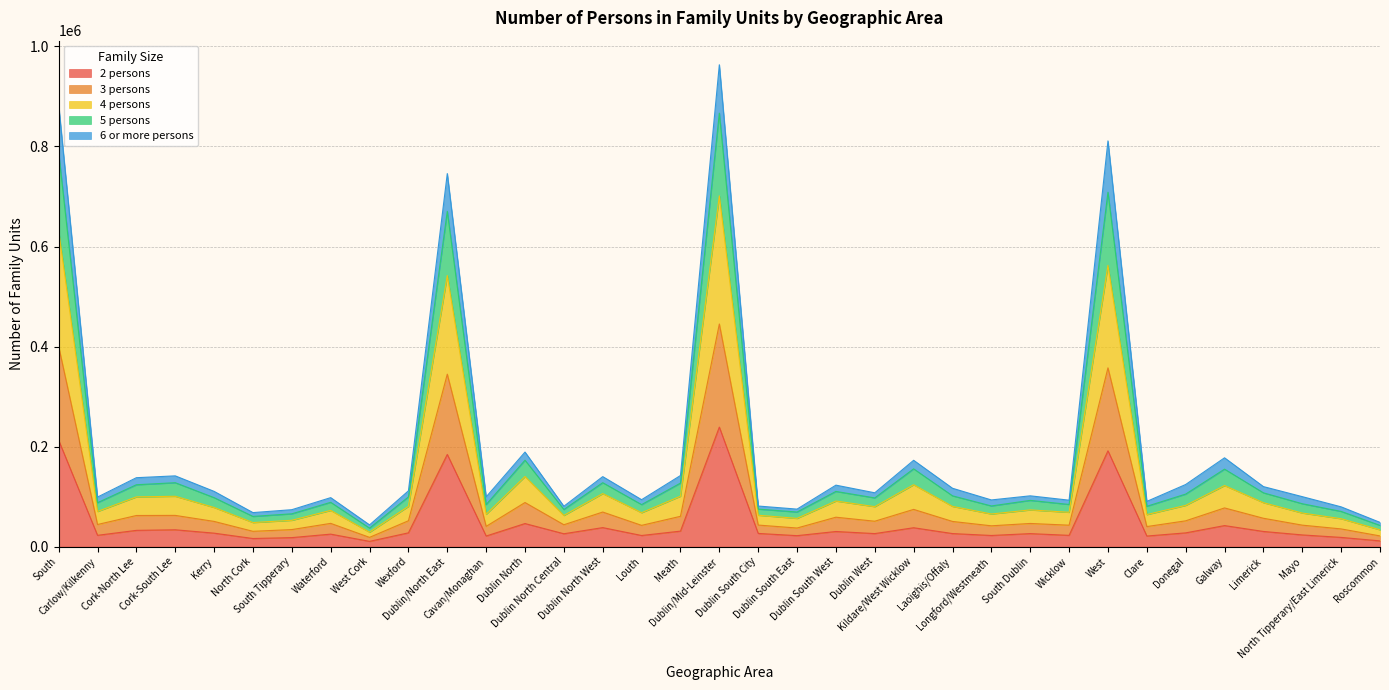

Which label corresponds to the smallest value in the chart?

West Cork